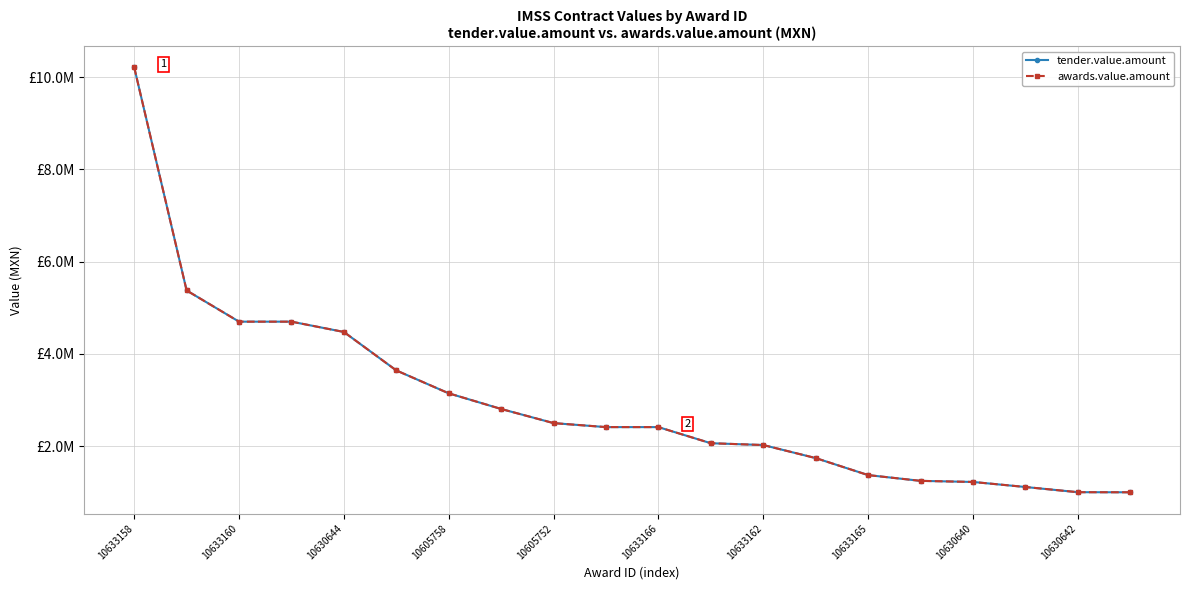

Is this an area chart (filled region under the line)?

No